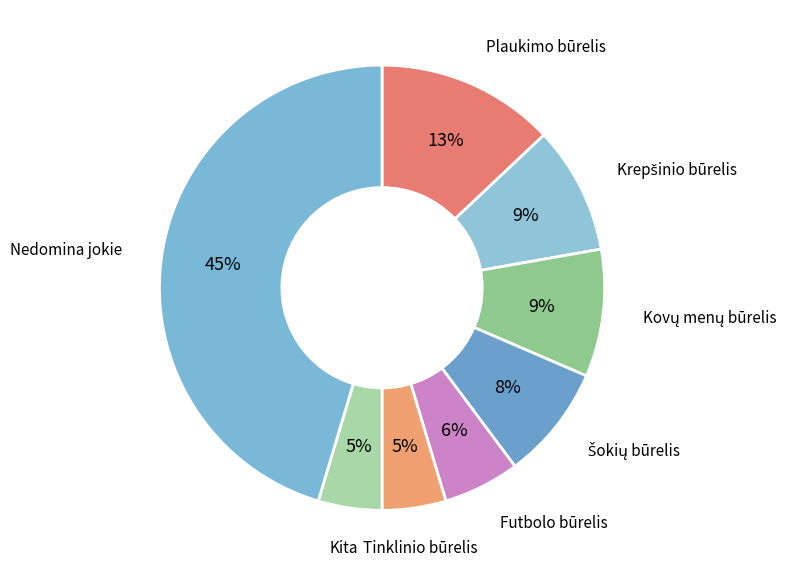

The Plaukimo būrelis slice represents 13% of the pie. True or false?

True